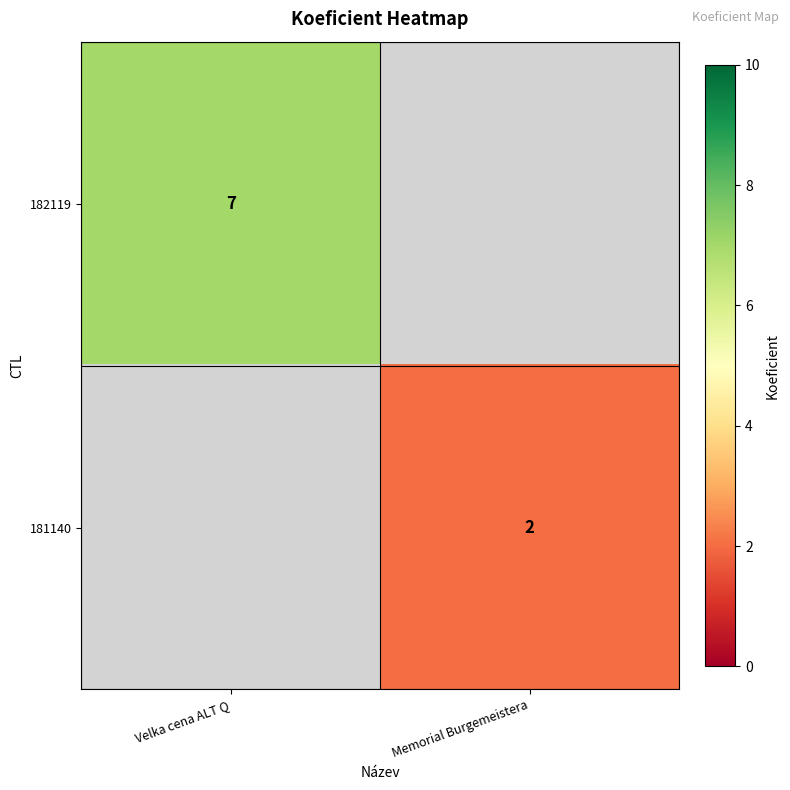

Is the value of 182119 at Velka cena ALT Q greater than the value of 181140 at Memorial Burgemeistera?

Yes